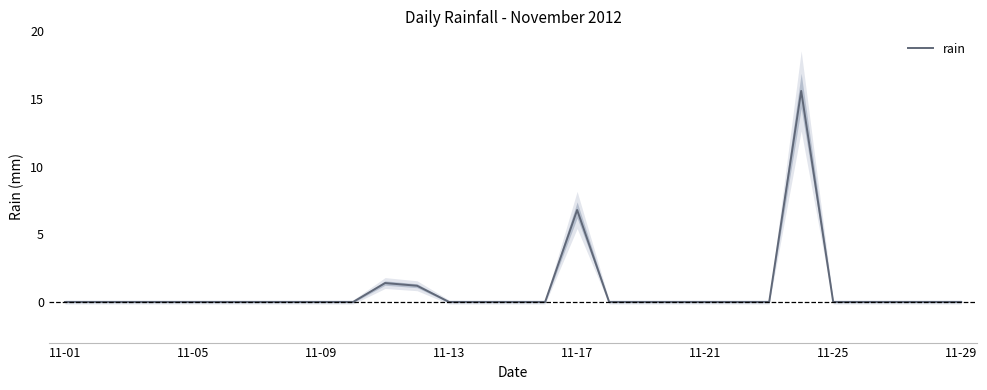

How many series are shown in this chart?

1